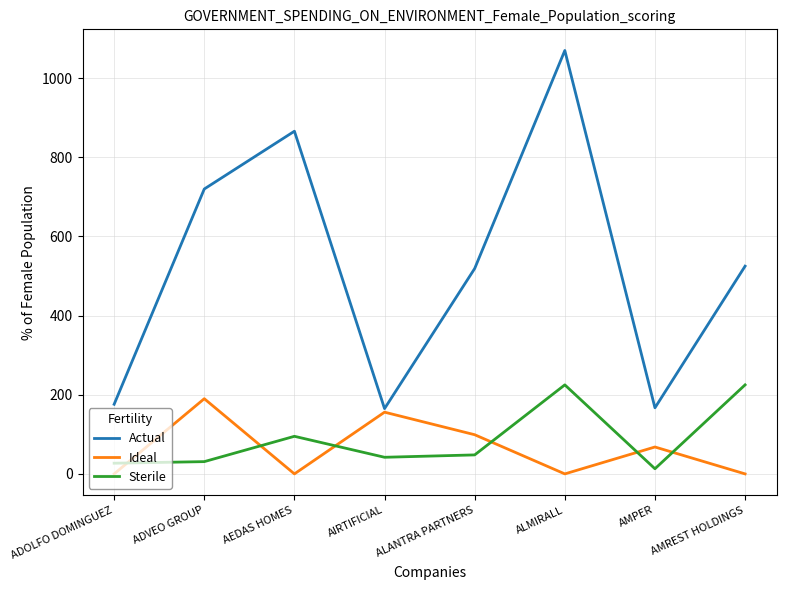

At which label does Ideal reach its peak?

ADVEO GROUP